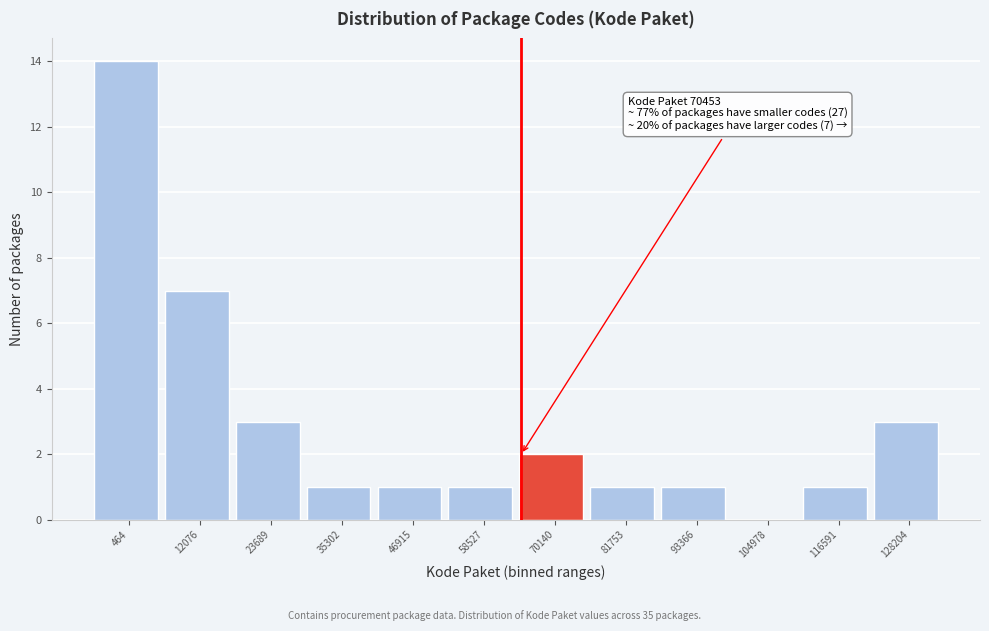

Reading right to left, what are all the values shown in this chart?

128204=3	116591=1	104978=0	93366=1	81753=1	70140=2	58527=1	46915=1	35302=1	23689=3	12076=7	464=14